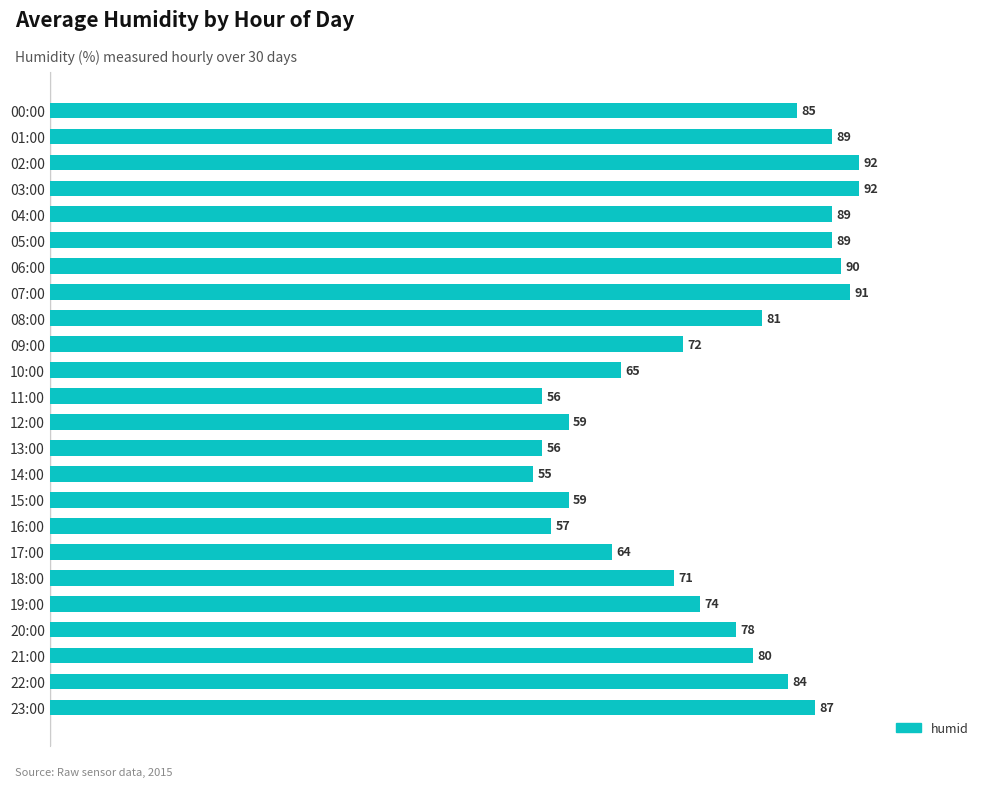

What is the difference between the second highest and second lowest values?

36